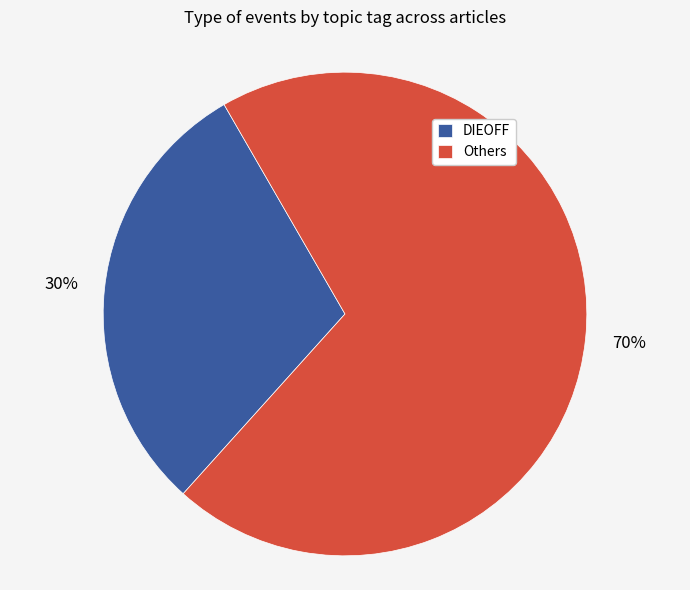

Approximately how many times larger is the value at DIEOFF compared to Others?

0.4